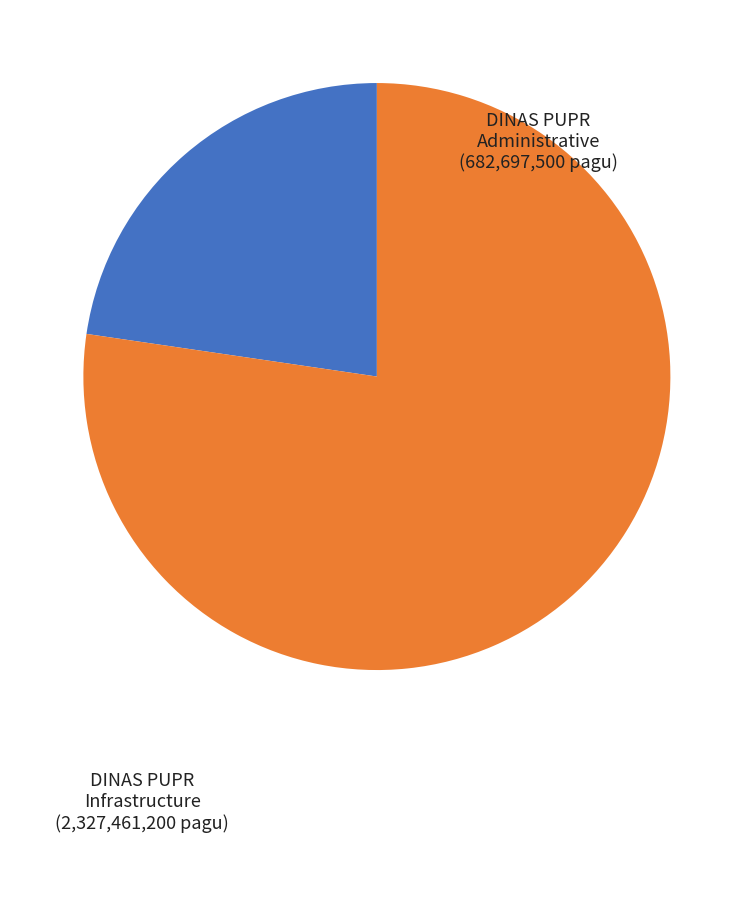

Does any single category account for the majority?

Yes